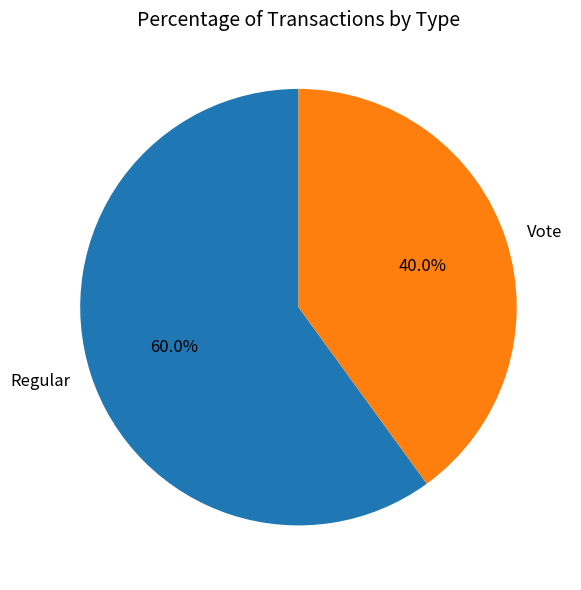

Which slice is the largest?

Regular